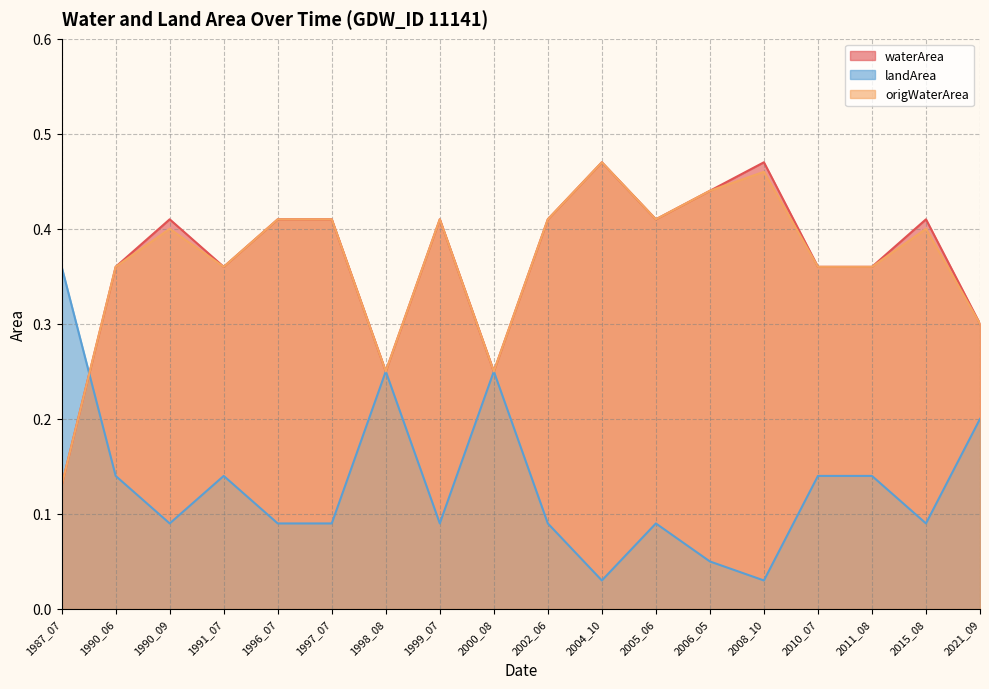

What is the maximum value shown in the chart?

0.5